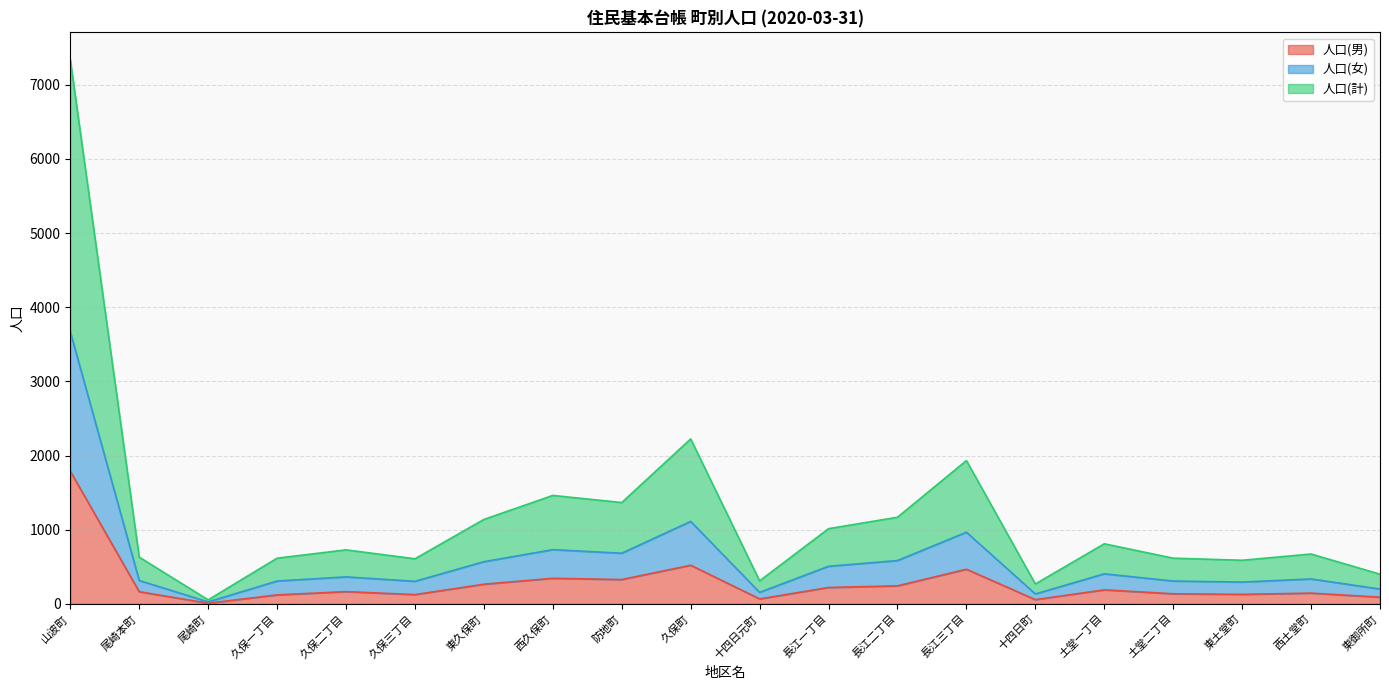

What are all the series names shown in the legend?

人口(男), 人口(女), 人口(計)